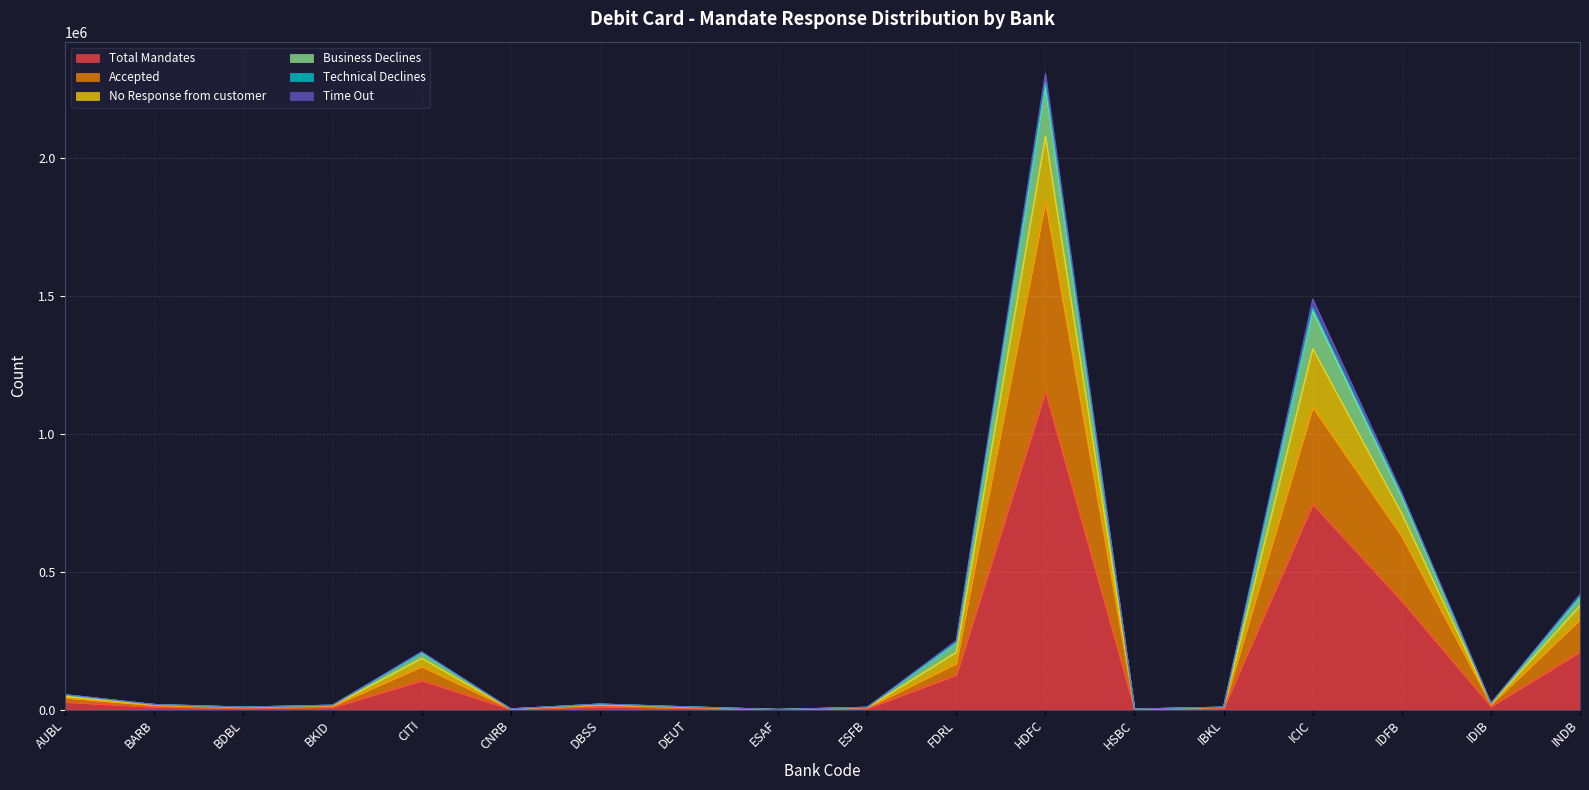

Is it true that Accepted equals 2056 at CNRB?

True